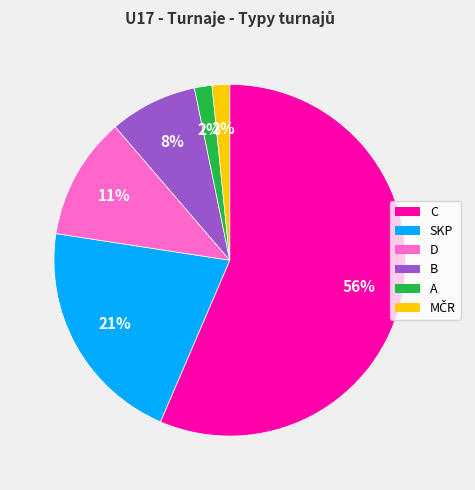

To the nearest percent, what is the average slice percentage?

17%